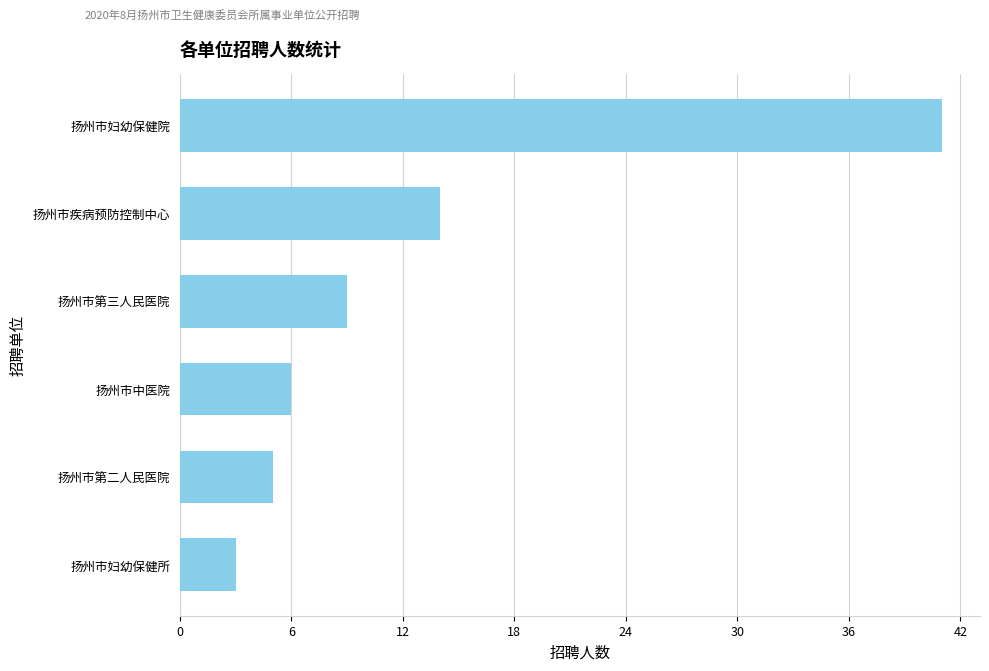

Reading bottom to top, what are all the values shown in this chart?

扬州市妇幼保健所=3	扬州市第二人民医院=5	扬州市中医院=6	扬州市第三人民医院=9	扬州市疾病预防控制中心=14	扬州市妇幼保健院=41